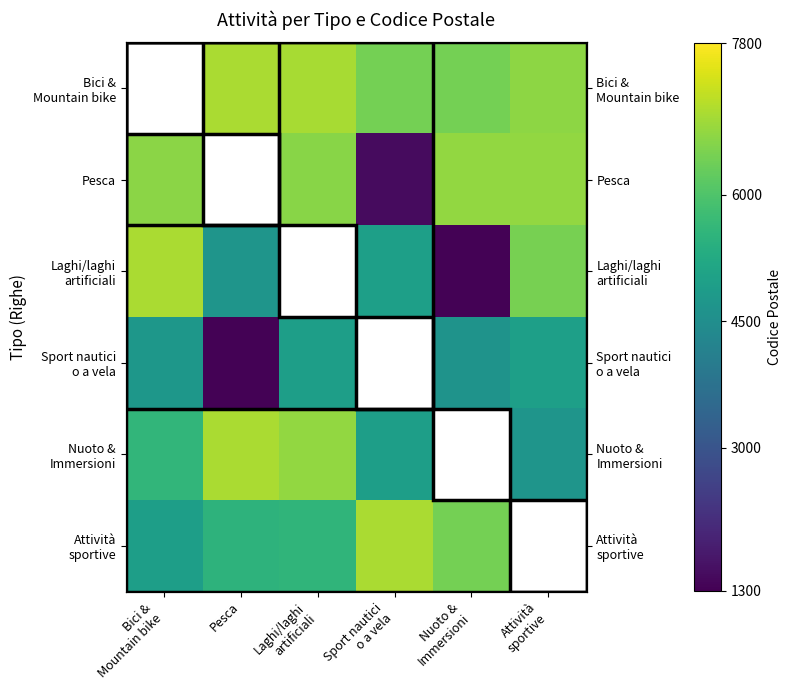

How many data points does each series have?

6